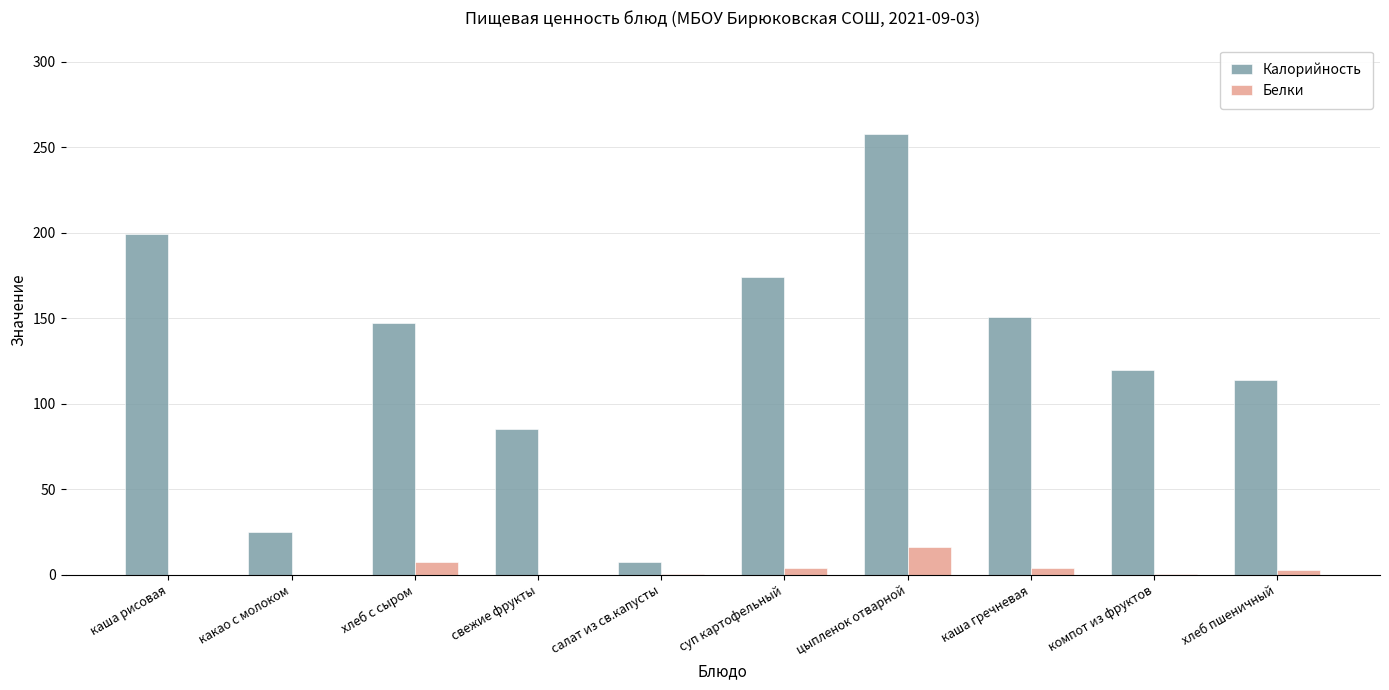

Is it true that Калорийность equals 249.2 at хлеб с сыром?

False